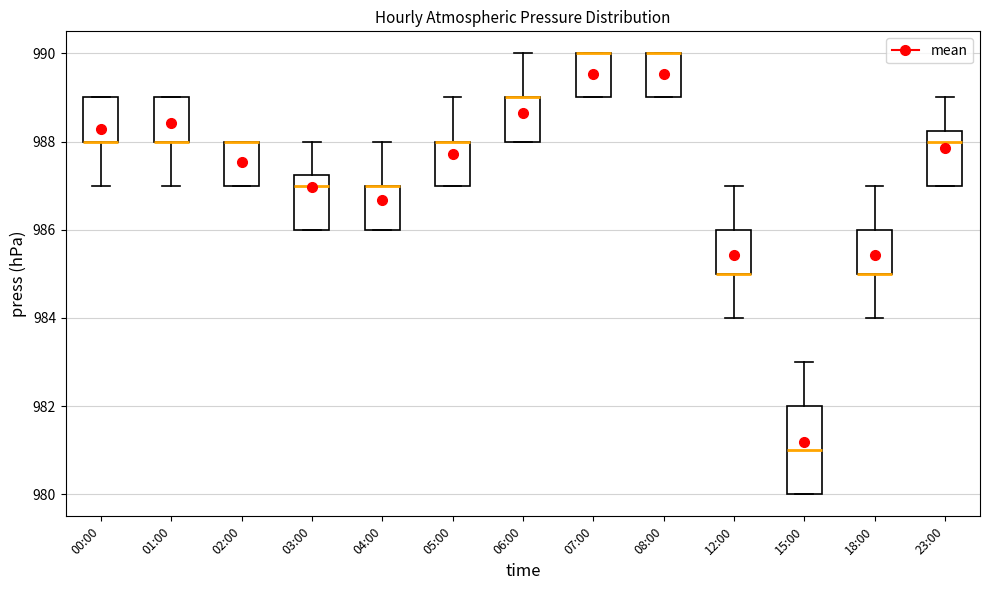

Where is the lower edge of the box for 23:00 on the y-axis? The values are not printed on the chart, so give them approximately, as read against the axis.

987.0